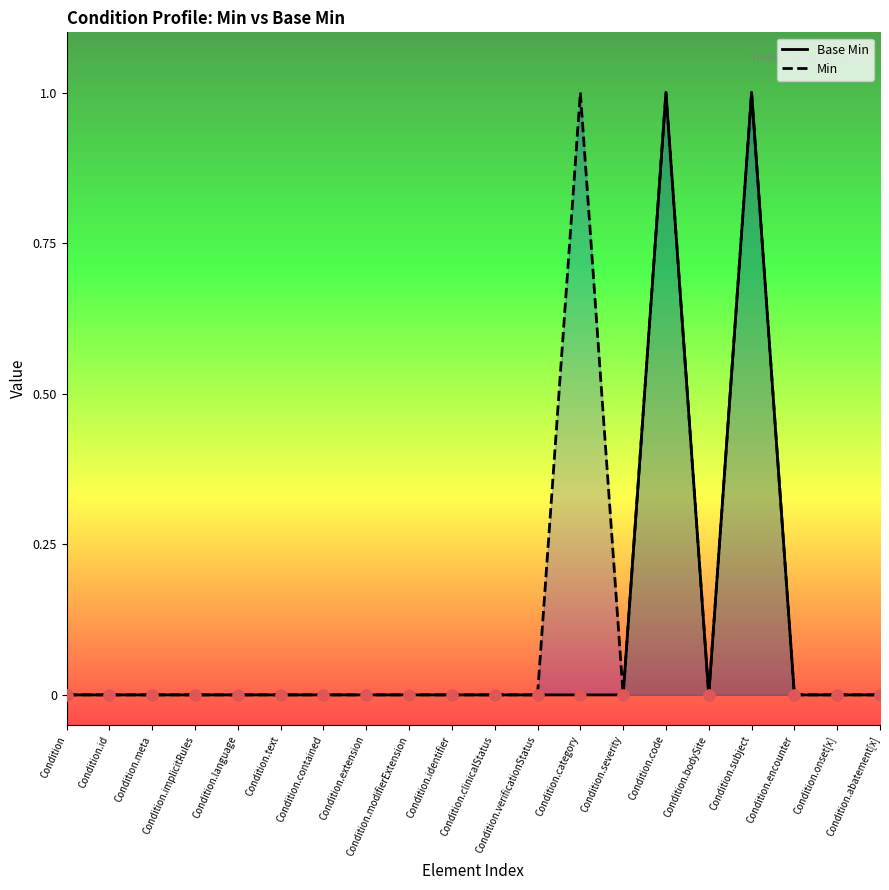

Which series contains the lowest Y value?

Base Min